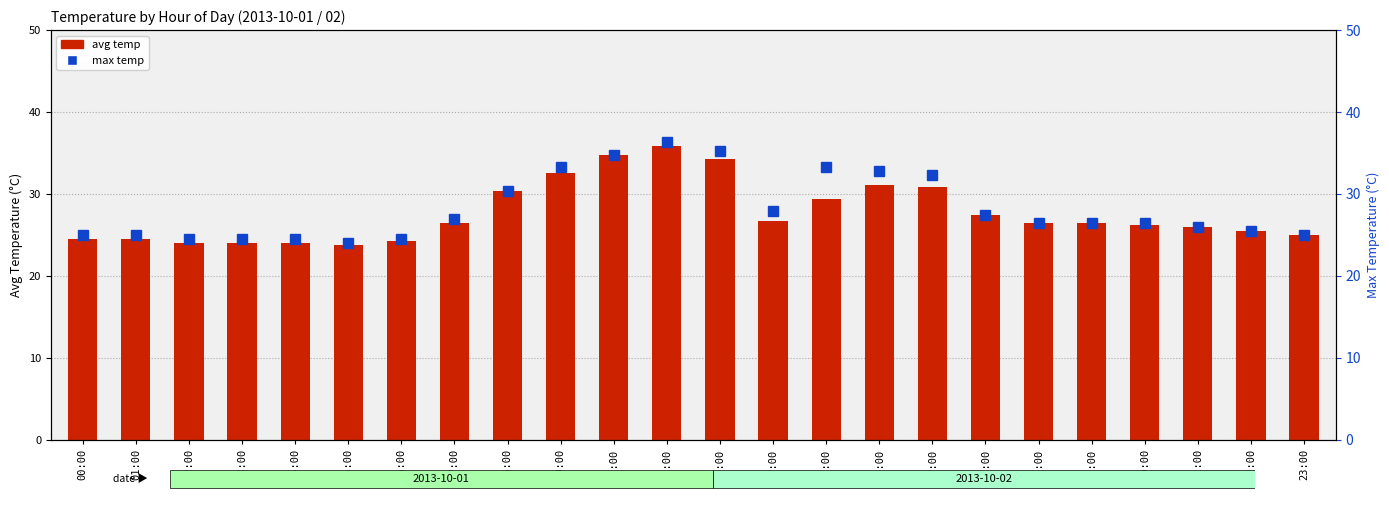

List the series in order of their peak value, highest first.

max temp, avg temp